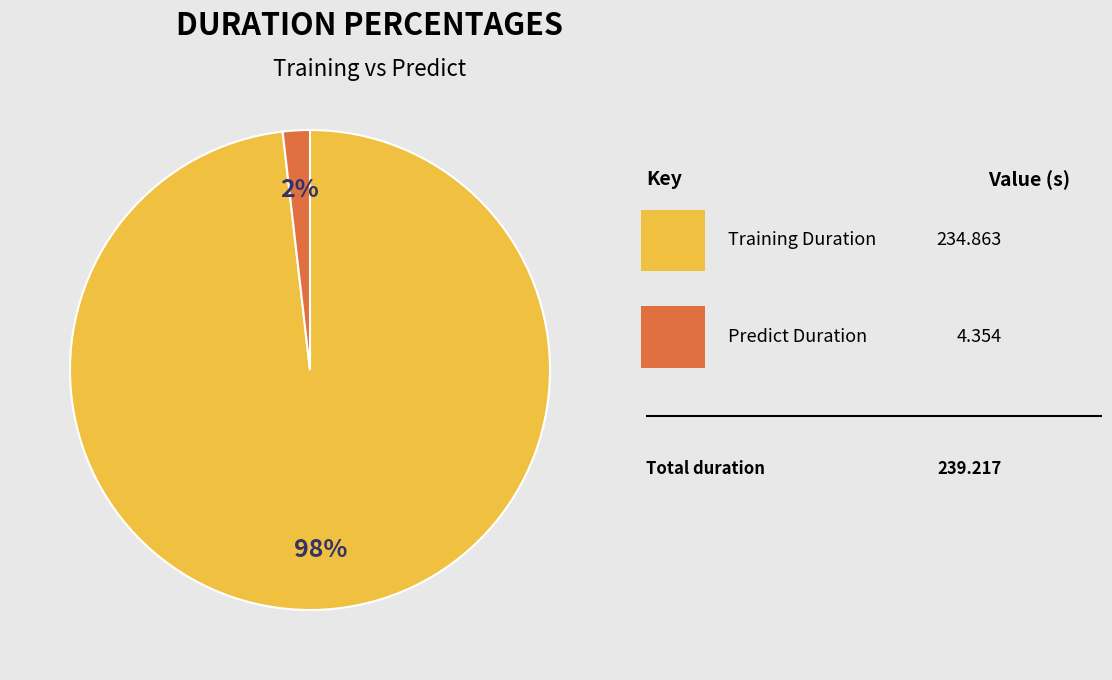

Is there any slice that represents more than half of the pie?

Yes